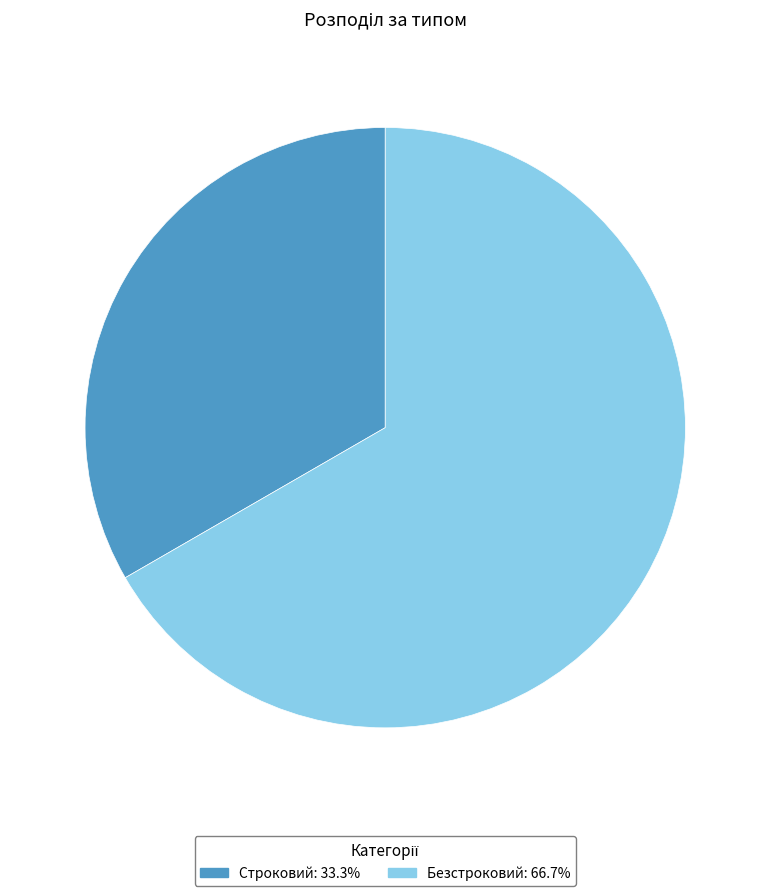

Approximately how many times larger is the value at Строковий compared to Безстроковий?

0.5